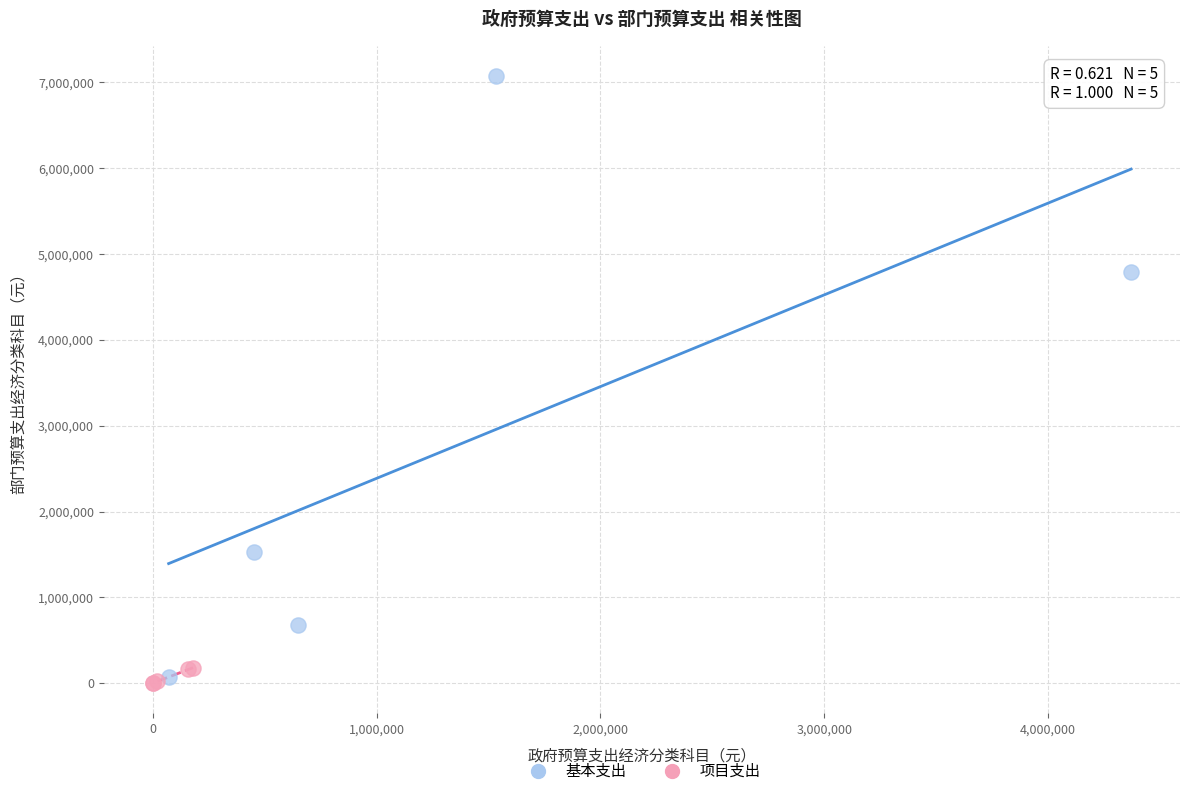

Which series reaches the maximum Y coordinate?

基本支出